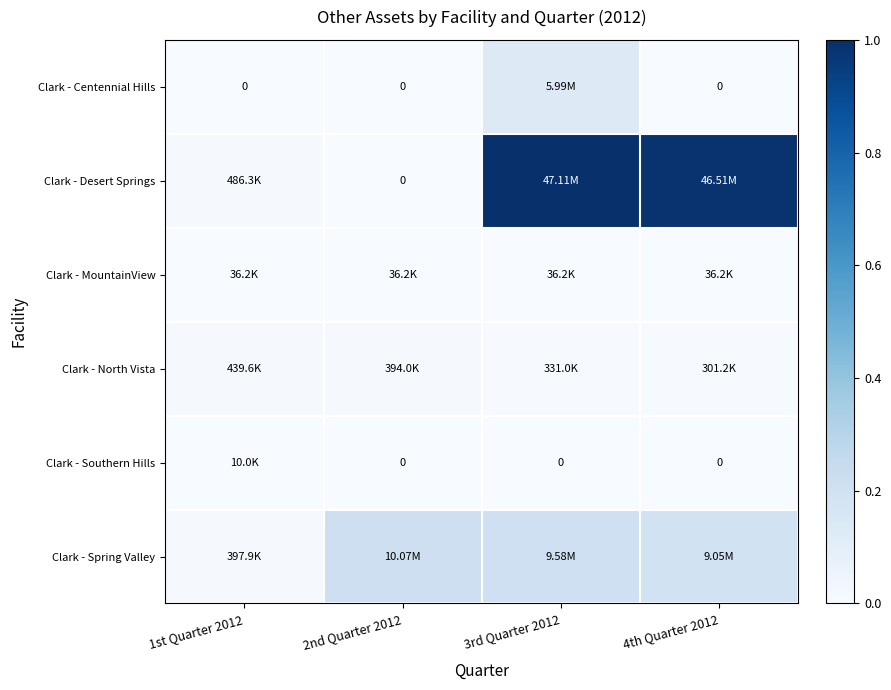

At 3rd Quarter 2012, list the series in order from smallest to largest.

Clark - Southern Hills, Clark - MountainView, Clark - North Vista, Clark - Centennial Hills, Clark - Spring Valley, Clark - Desert Springs